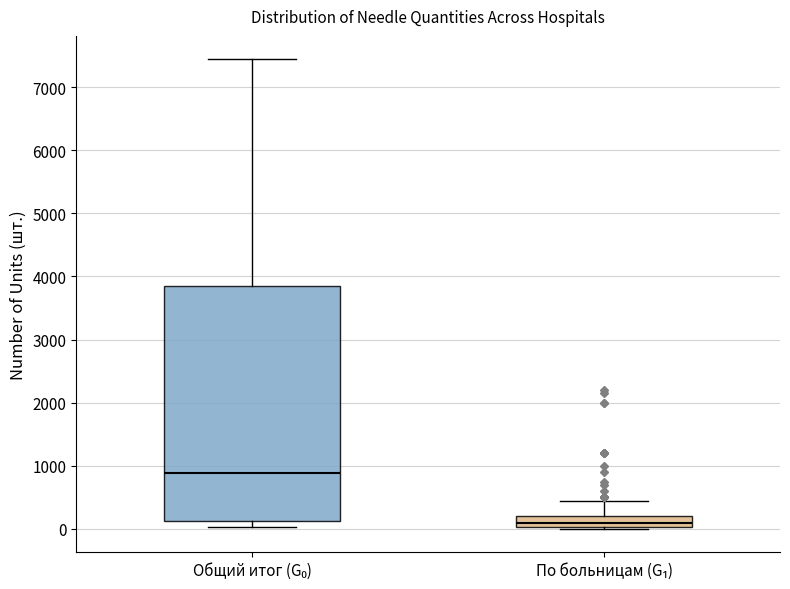

Reading left to right, read every box against the y-axis: the position of its median line, the range the box covers, and the ends of its whiskers. The values are not printed on the chart, so give them approximately, as read against the axis.

Общий итог (G₀): median 900, box 100 to 3900, whiskers 0 to 7400
По больницам (G₁): median 100, box 0 to 200, whiskers 0 to 500